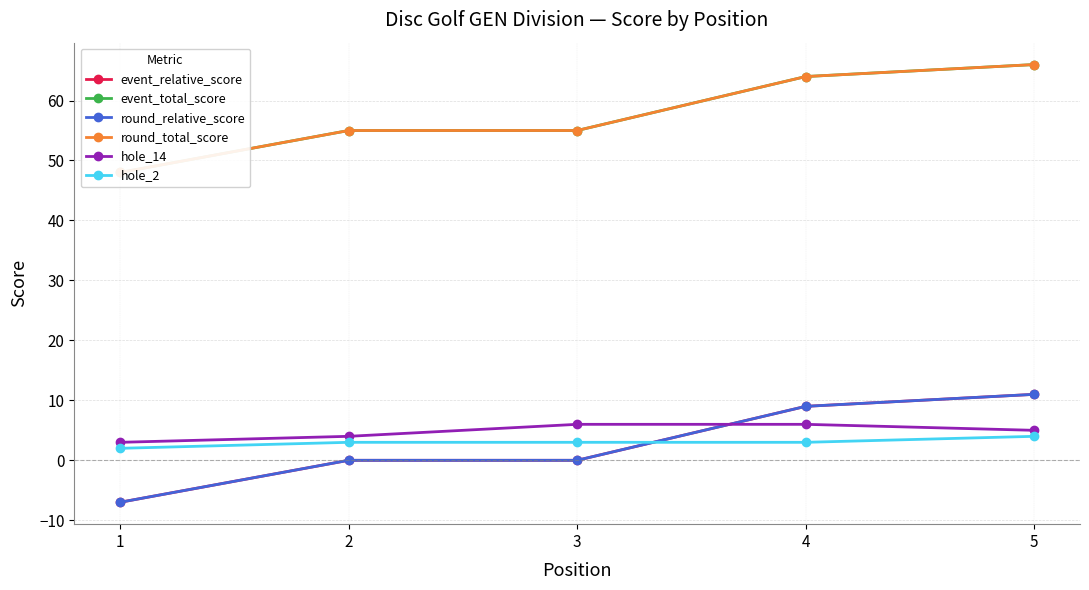

Read the round_total_score value at 4.

64